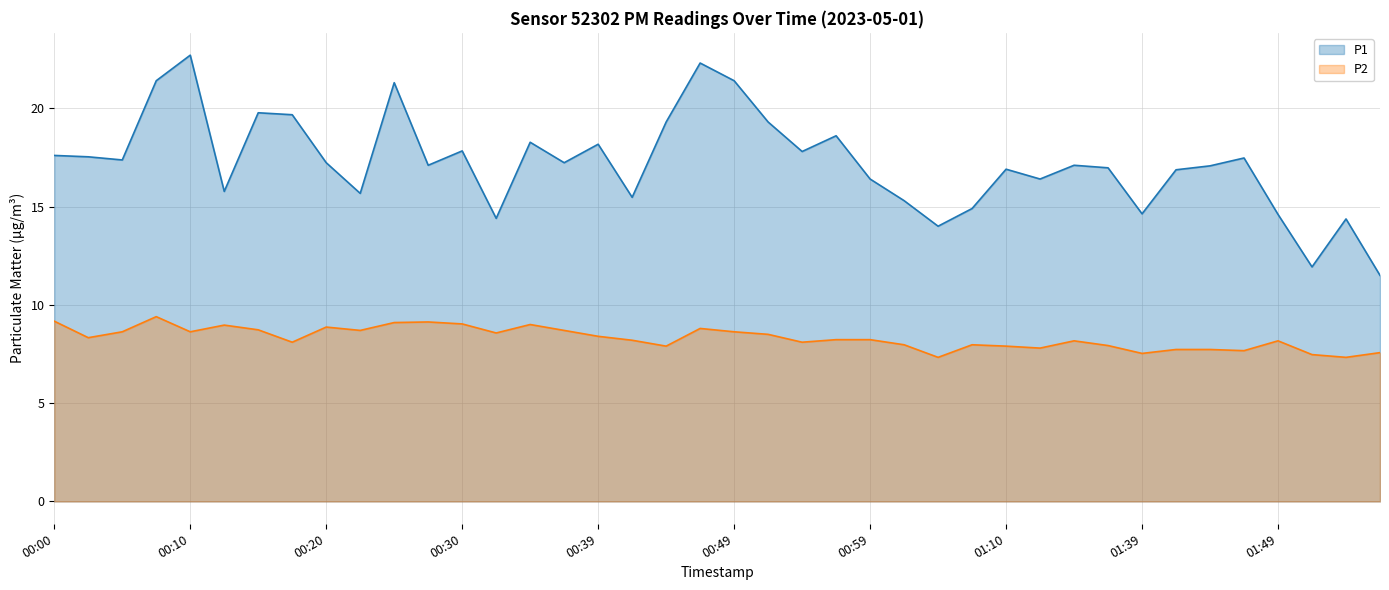

Rank the series at 00:03 from lowest to highest value.

P2, P1